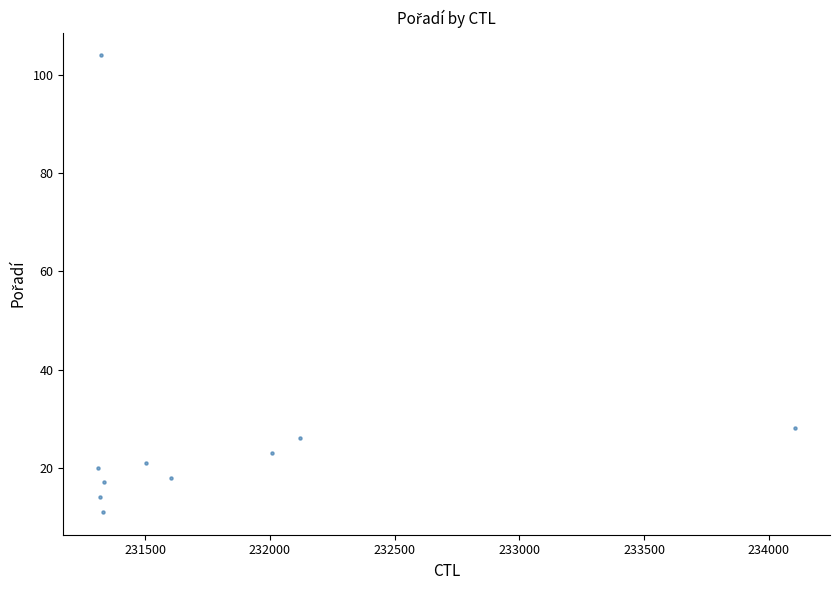

What Y value in the scatter plot is closest to 57?

28